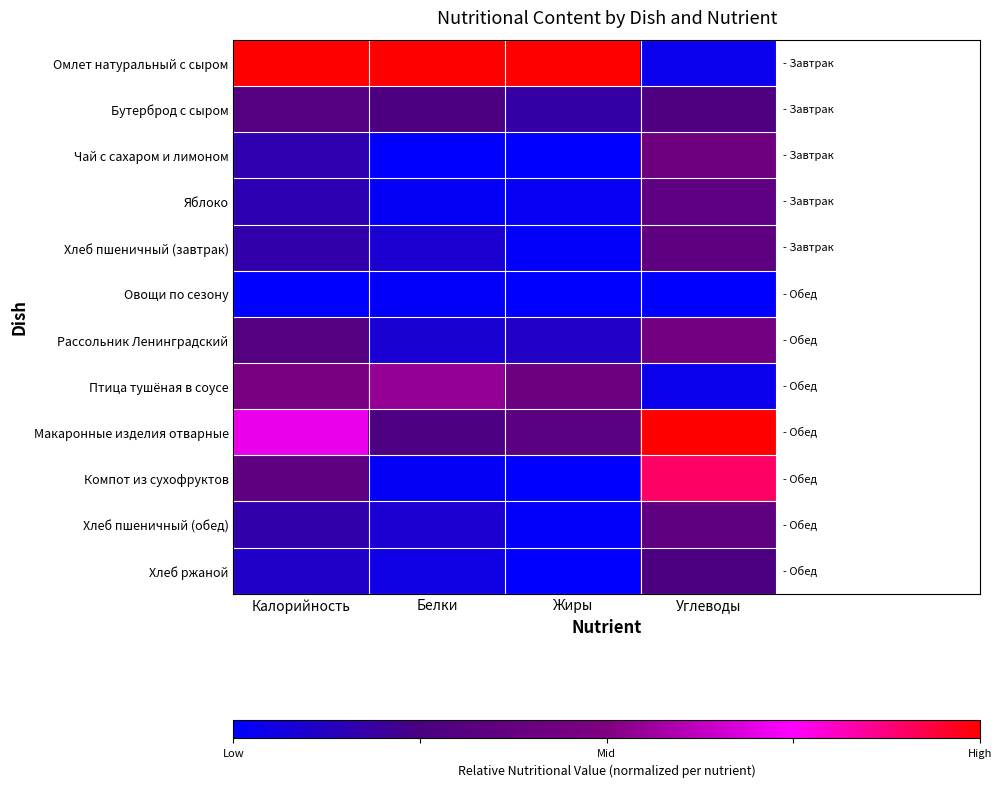

Between Жиры and Углеводы, which is larger?

Жиры